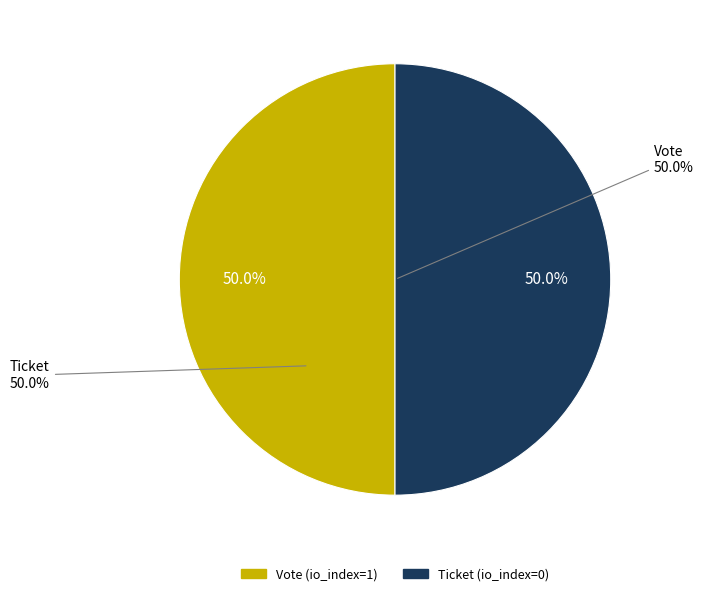

How many slices are in this pie chart?

2